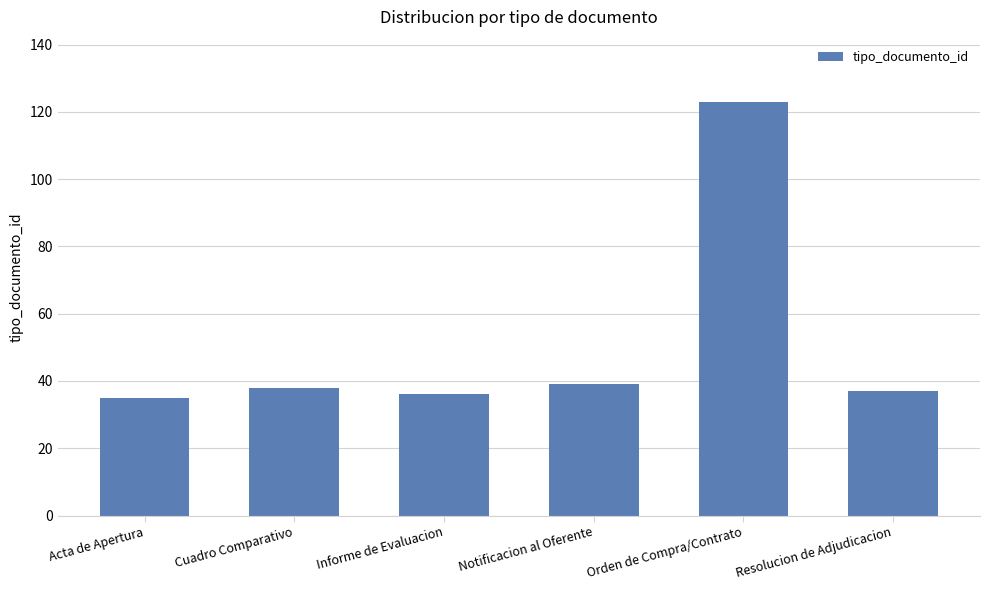

Reading left to right, what are all the values shown in this chart?

Acta de Apertura=35	Cuadro Comparativo=38	Informe de Evaluacion=36	Notificacion al Oferente=39	Orden de Compra/Contrato=123	Resolucion de Adjudicacion=37